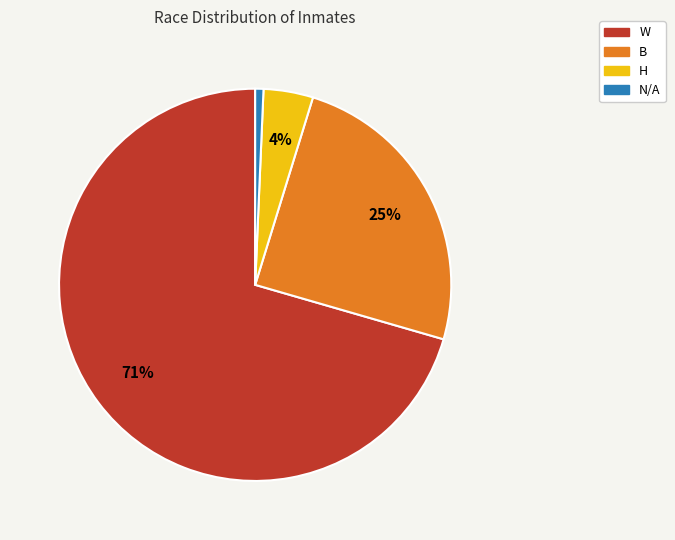

Rank the categories by value from highest to lowest.

W, B, H, N/A